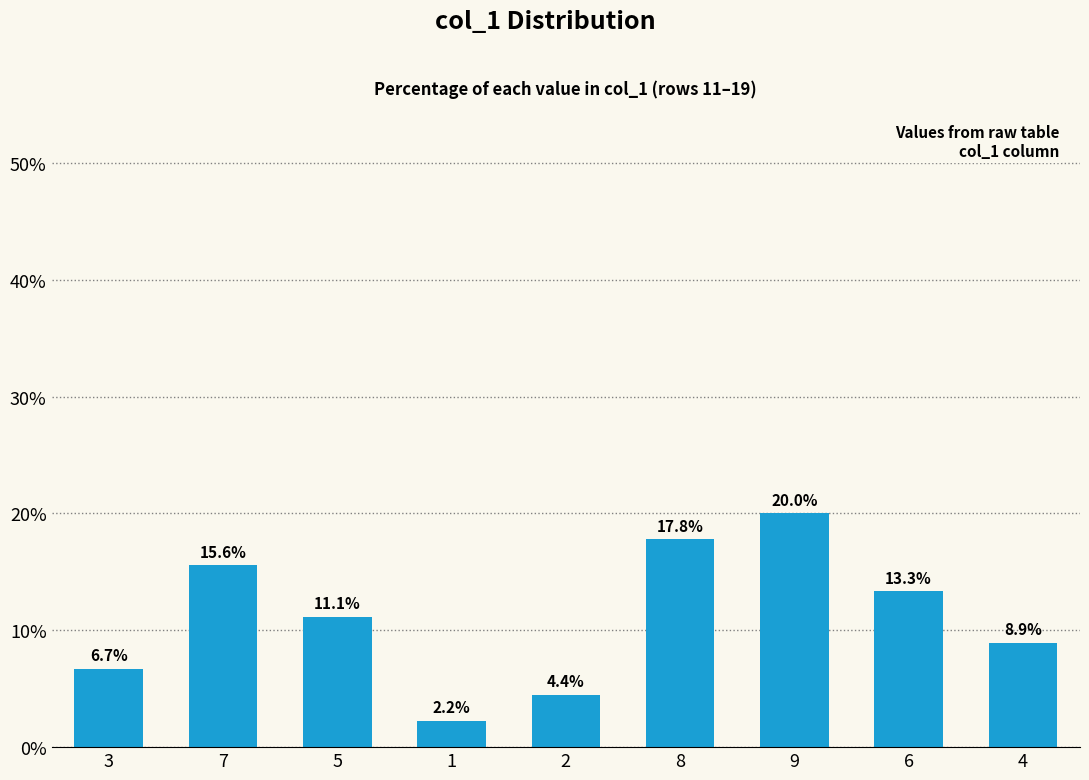

Reading right to left, what are all the values shown in this chart?

4=8.9	6=13.3	9=20.0	8=17.8	2=4.4	1=2.2	5=11.1	7=15.6	3=6.7